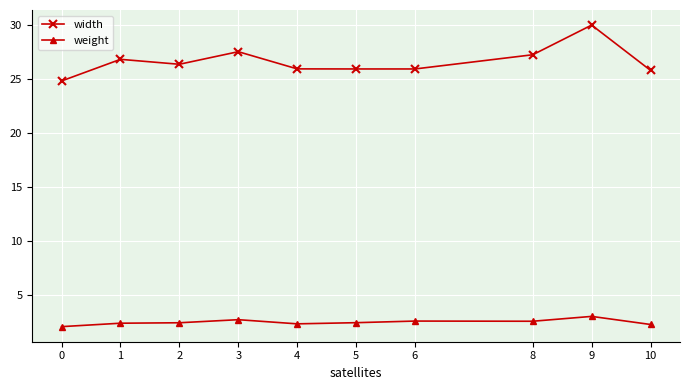

What is the average value of the width series?

26.6